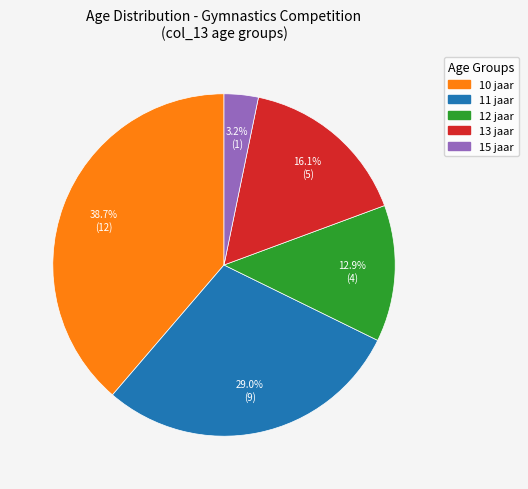

Which slice is the smallest?

15 jaar